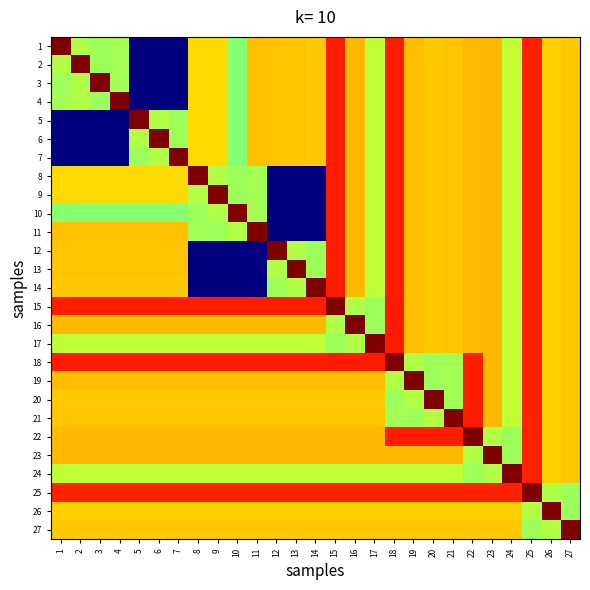

How many categories are shown in the chart?

27